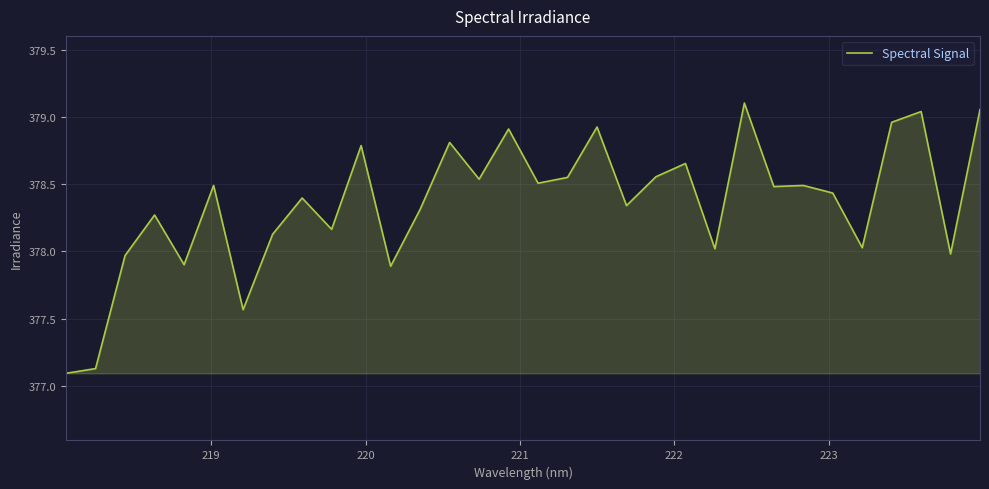

What is the smallest value displayed?

377.1